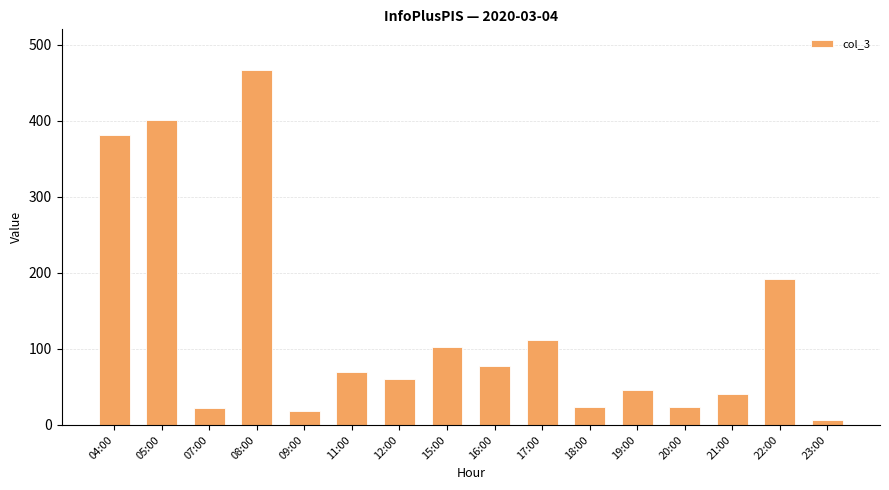

Which category has the lowest value across all series?

23:00